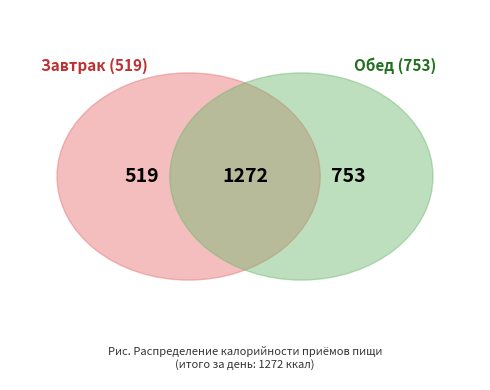

Is the sum of Обед and Завтрак greater than half?

Yes